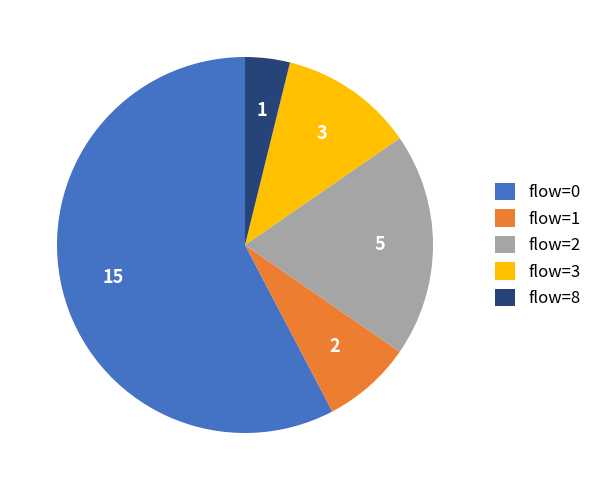

How many segments does this pie chart have?

5